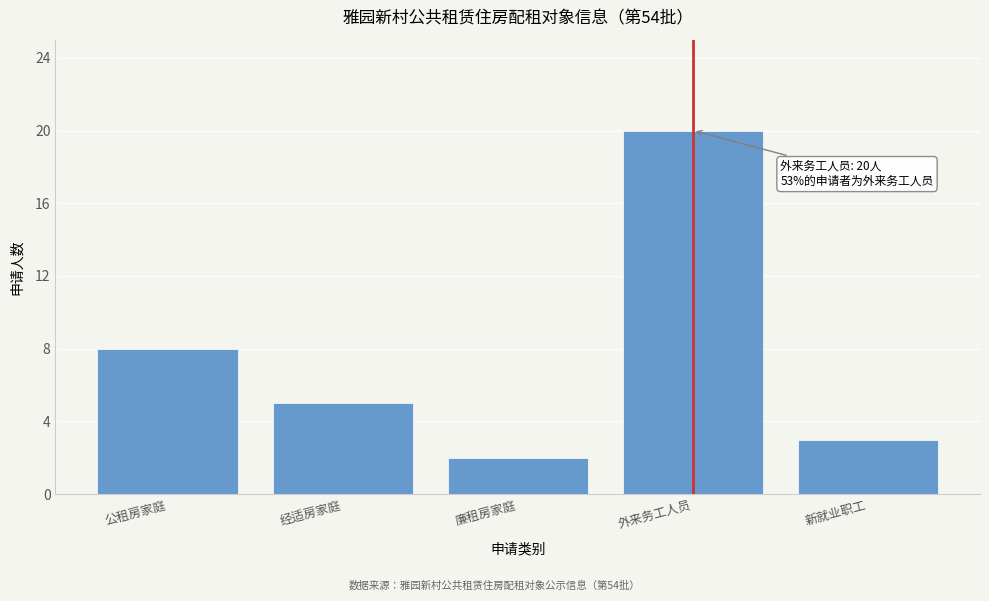

Reading right to left, transcribe all the data shown in this chart.

3	20	2	5	8